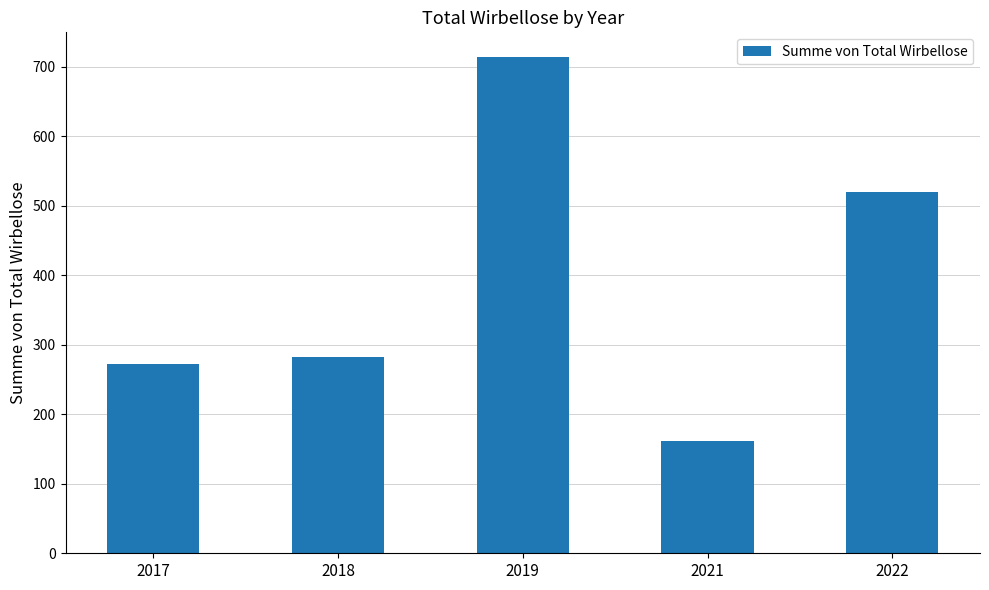

What is the maximum value shown in the chart?

714